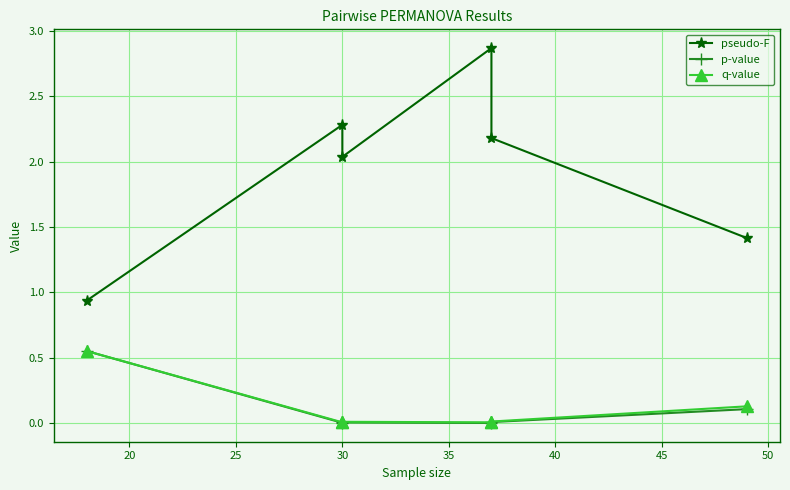

Which series has the widest spread of values?

pseudo-F